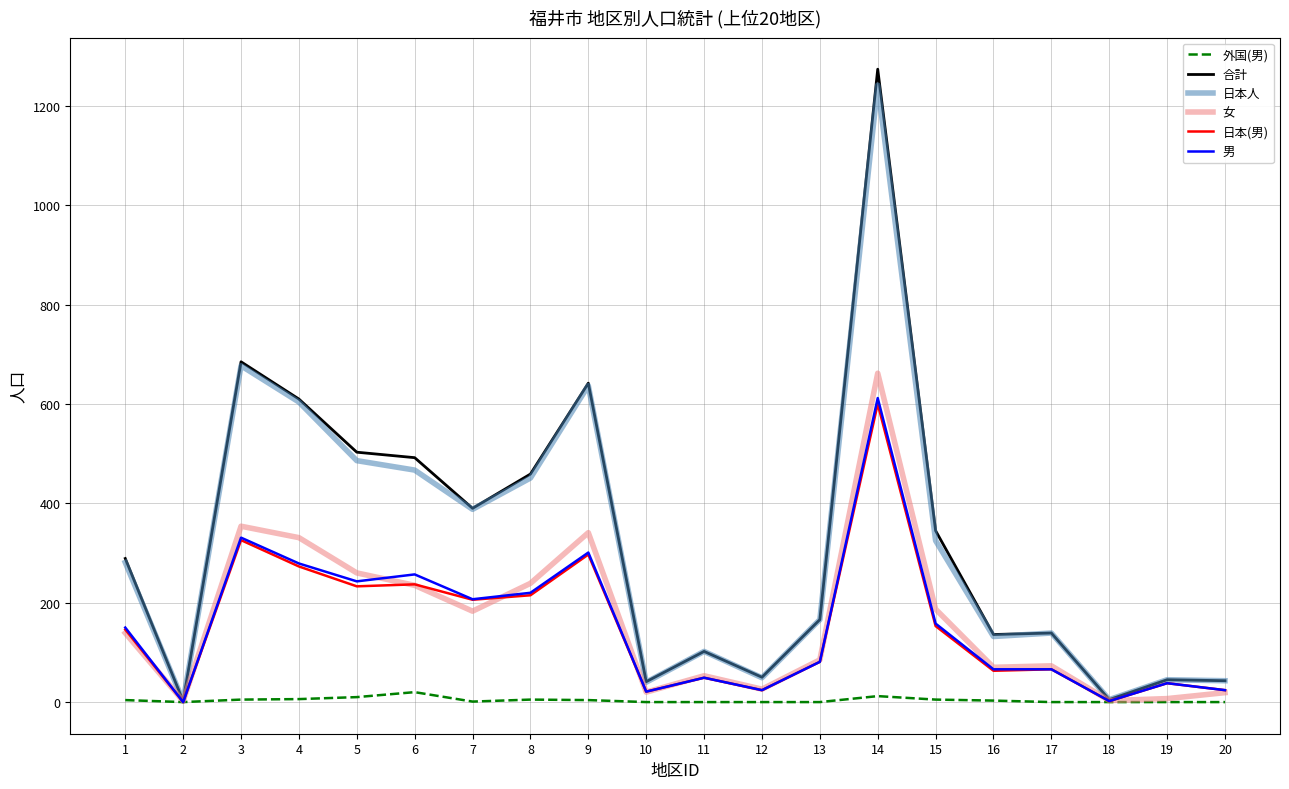

What is the maximum value for 日本人?

1242